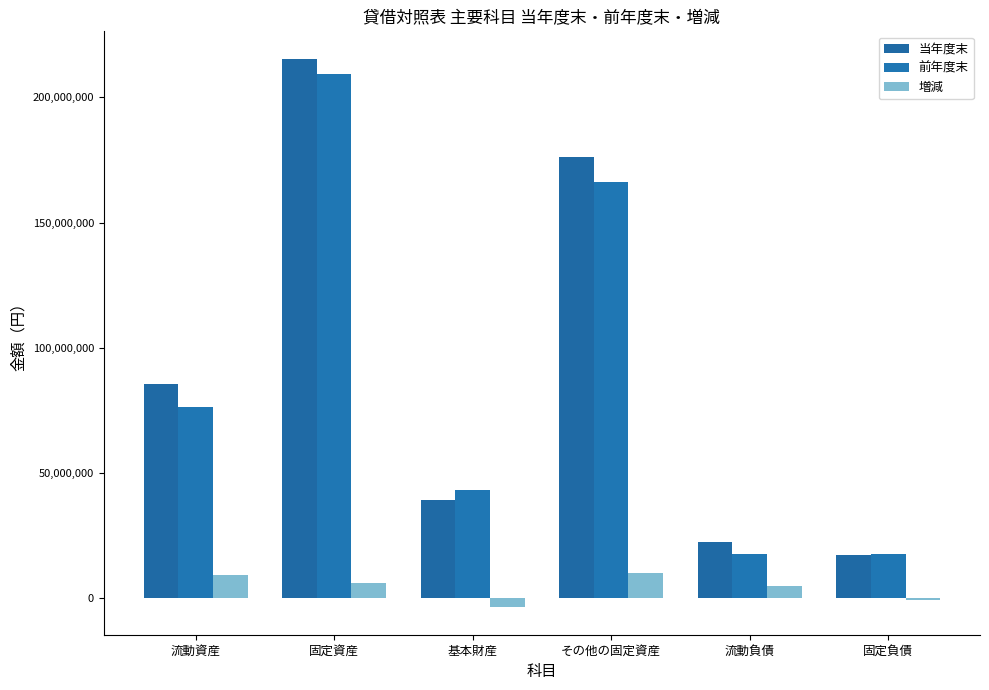

How many categories are shown in the chart?

6